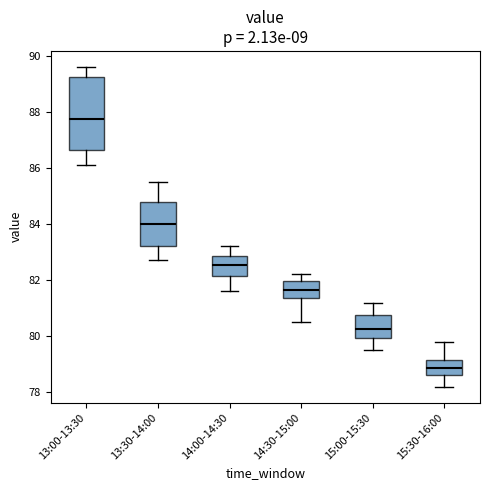

Comparing the boxes themselves (not the whiskers), which one is the tallest?

13:00-13:30